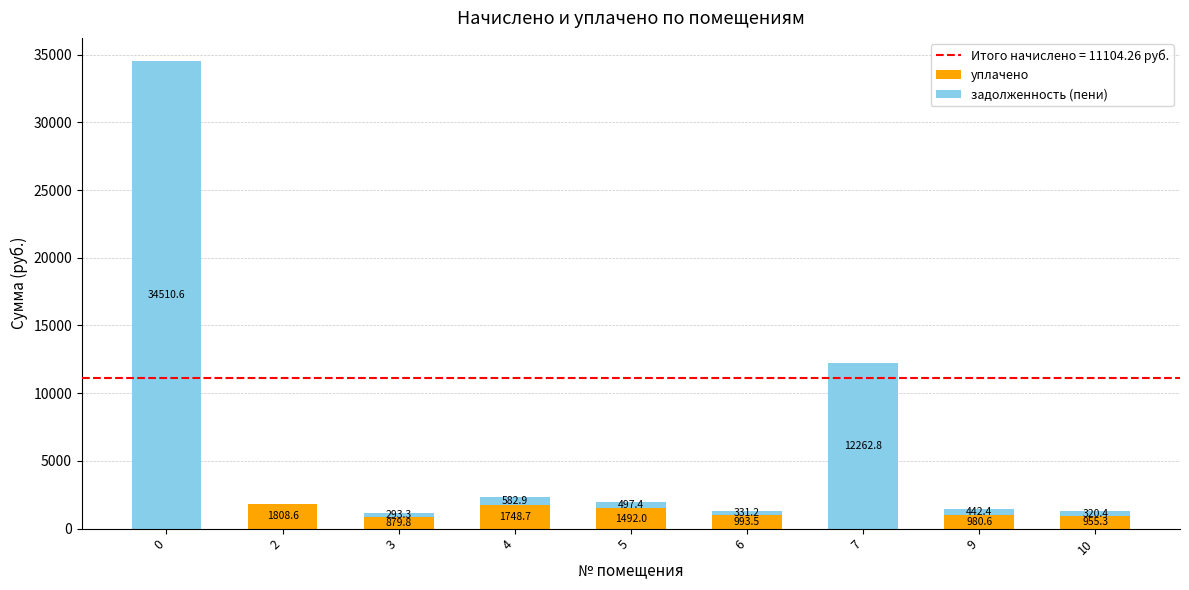

What is the sum of all уплачено values?

8858.5